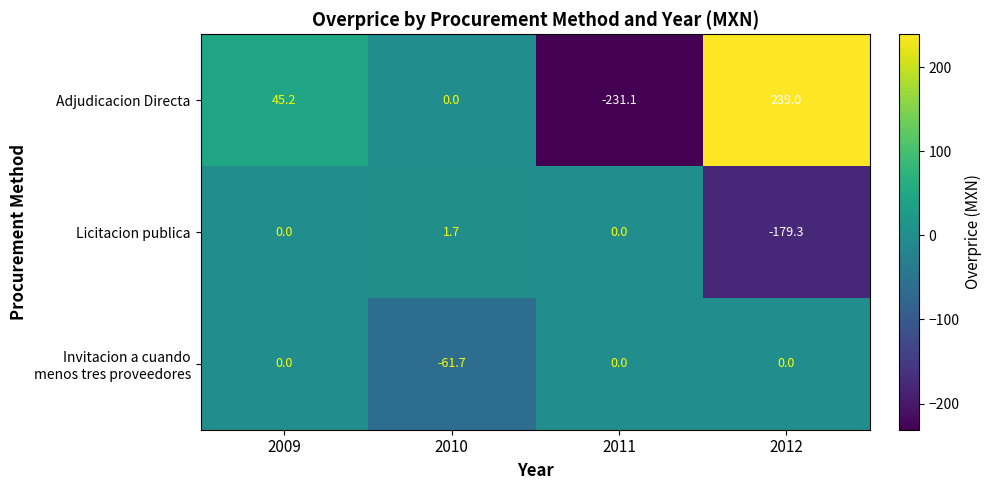

The value of Licitacion publica at 2010 is 0.9. True or false?

False